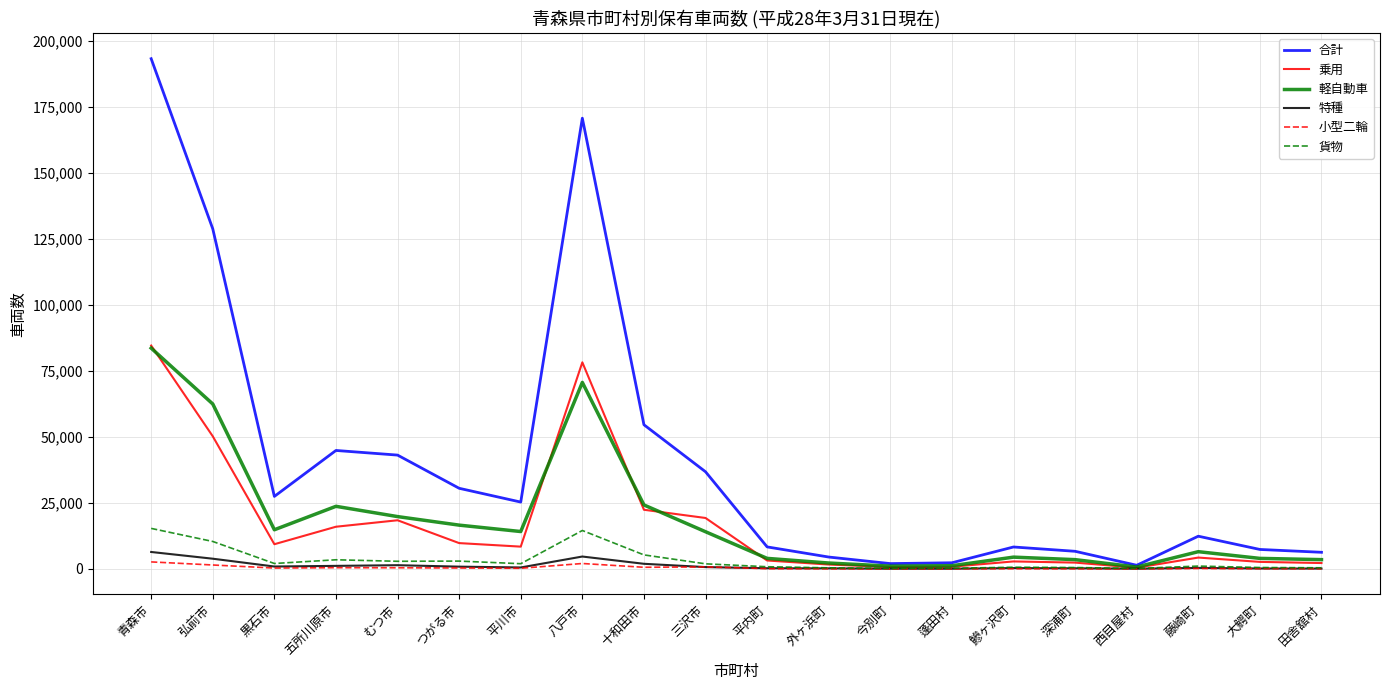

What is the difference between the maximum and minimum values in the 合計 series?

191839